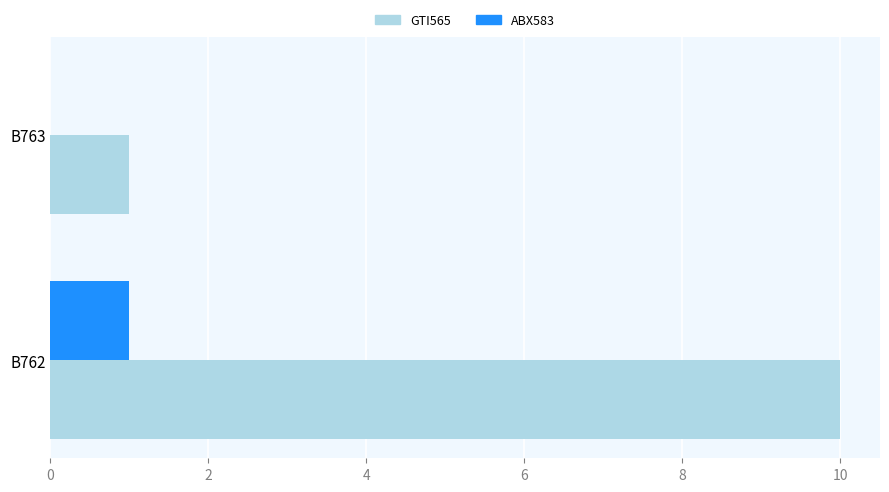

Which category has the highest value in the ABX583 series?

B762